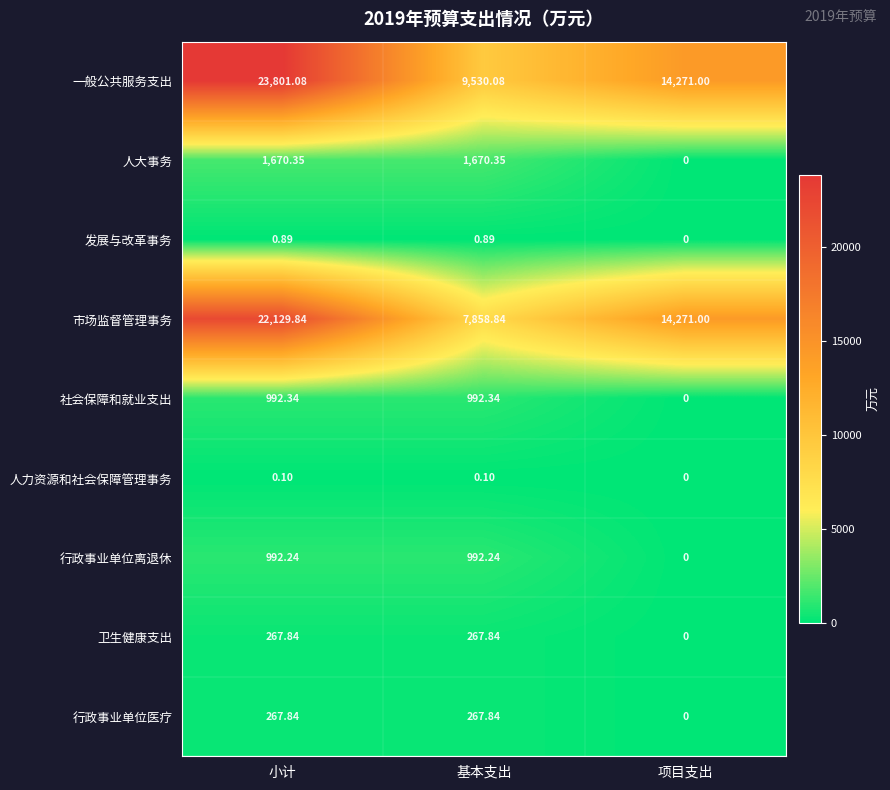

At which label does 市场监督管理事务 reach its peak?

小计